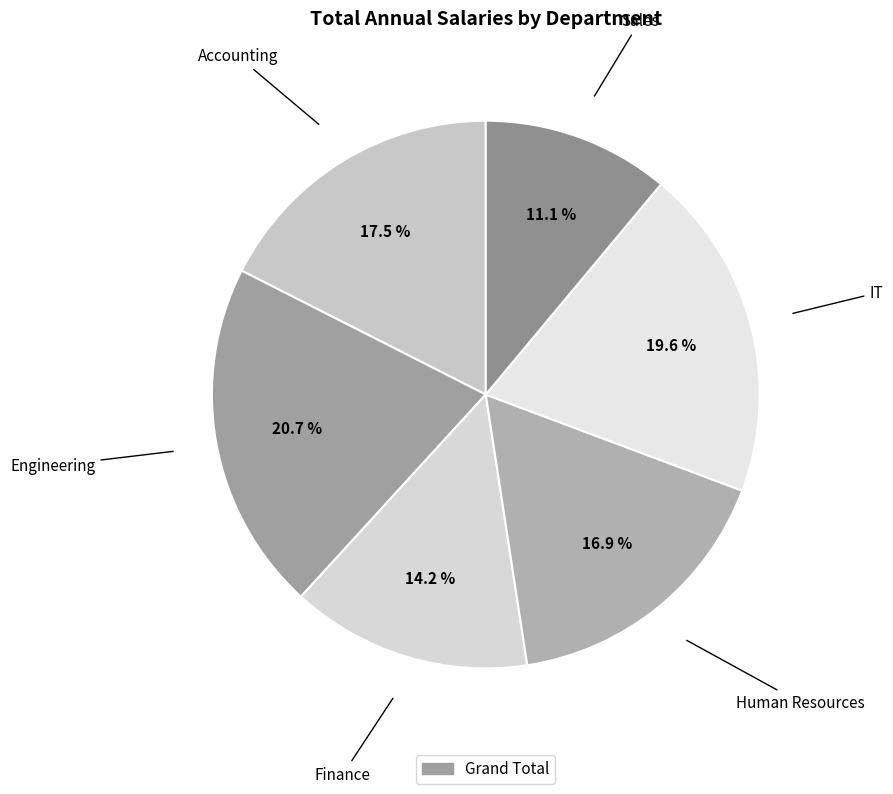

What is the smallest slice in the pie chart?

Sales